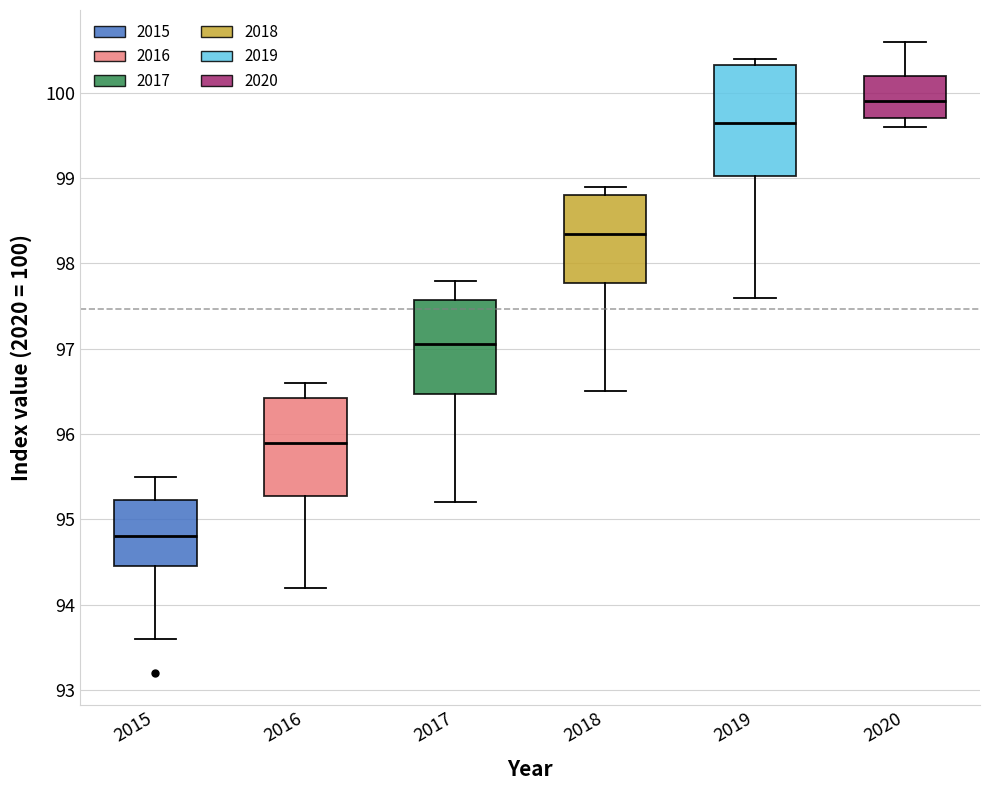

Which box's median line is the highest?

2020